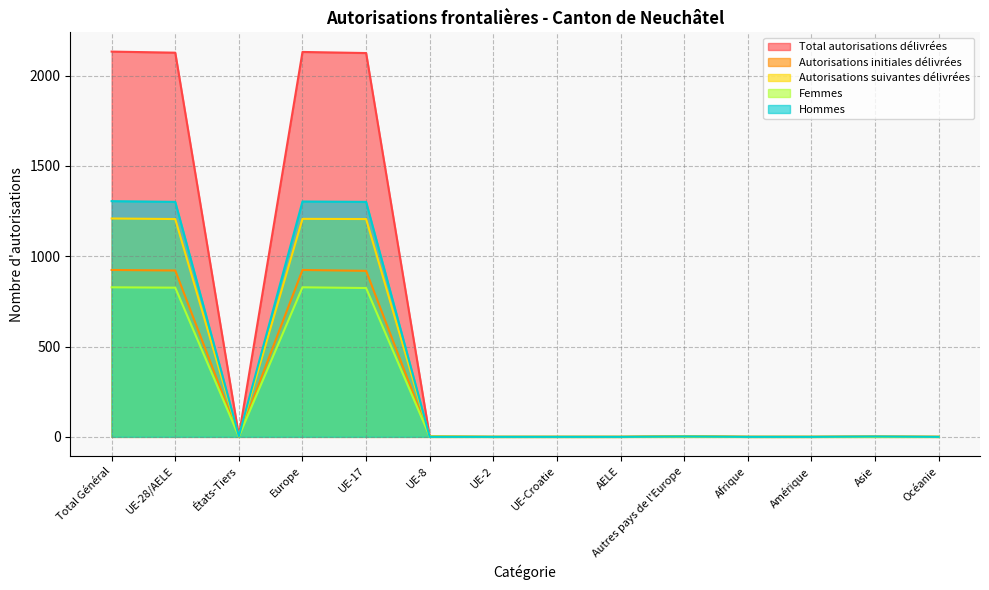

What is the difference between the highest and lowest values at États-Tiers?

4